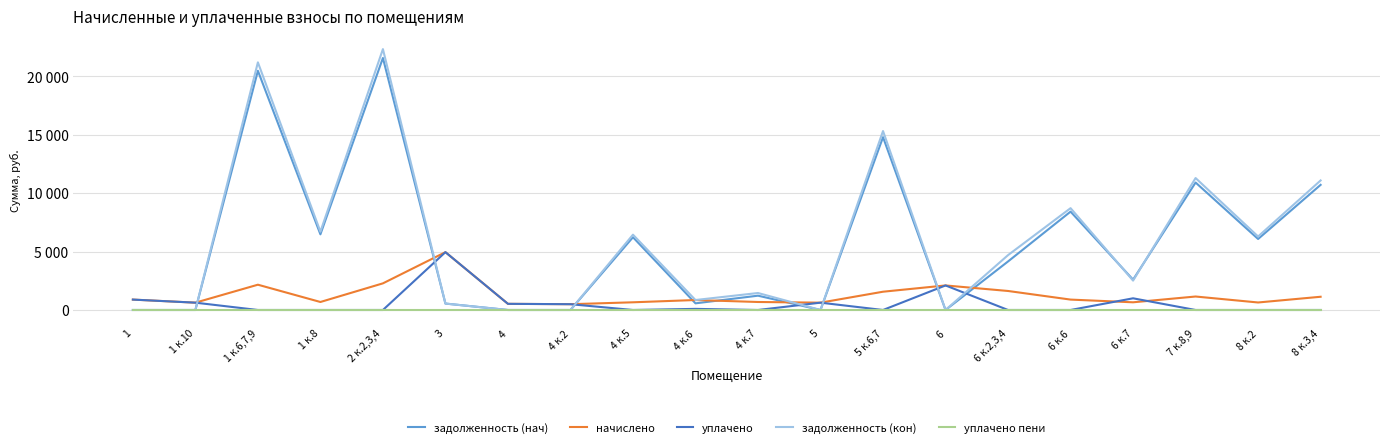

True or false: задолженность (кон) and уплачено пени intersect in this chart.

False